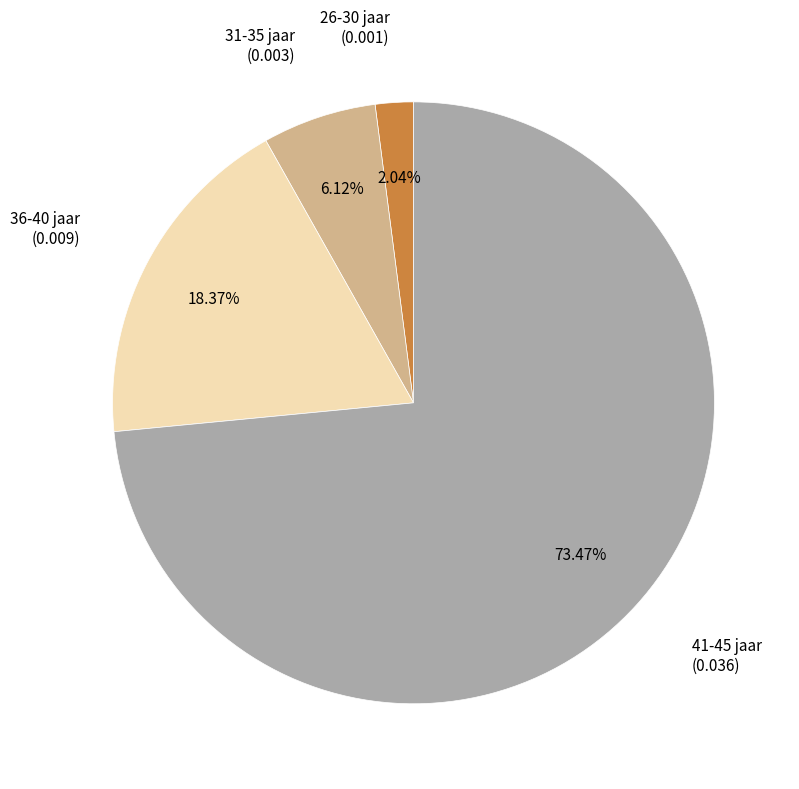

Rank the categories by value from highest to lowest.

41-45 jaar, 36-40 jaar, 31-35 jaar, 26-30 jaar